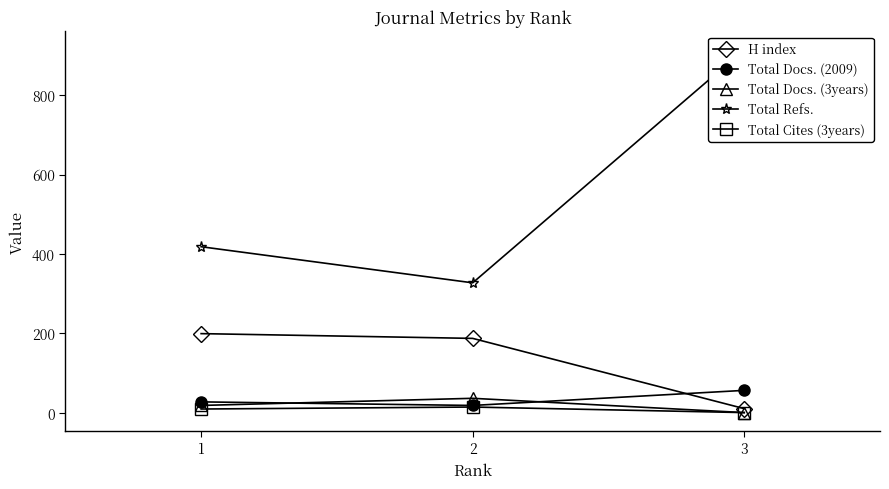

Is it true that Total Docs. (3years) equals 49 at 2?

False